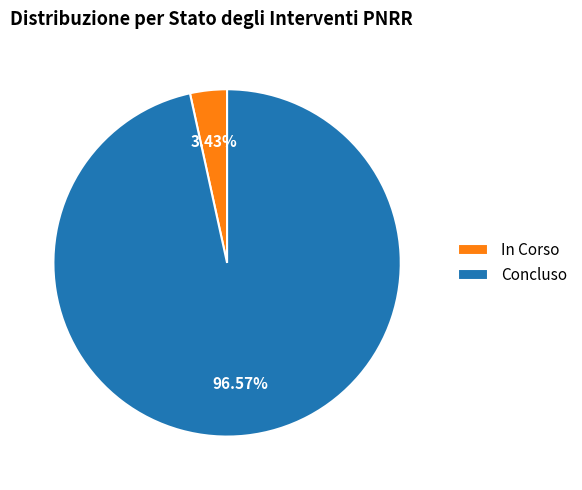

Does In Corso account for over 50% of the chart?

No